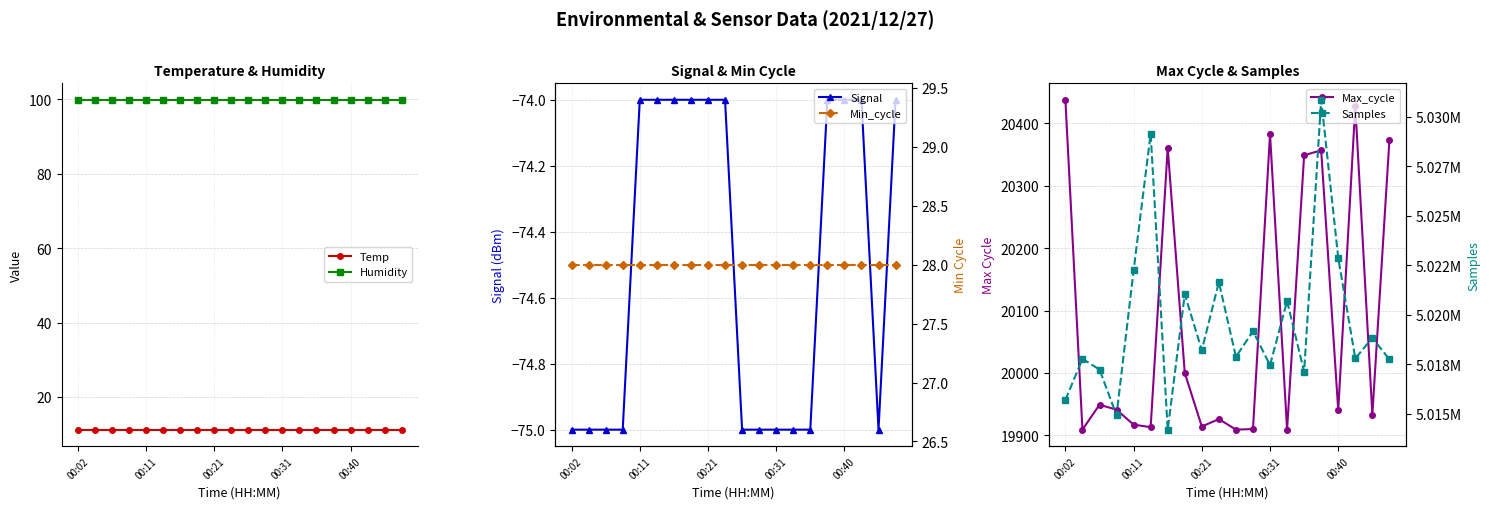

What is the sum of all Temp values?

224.0